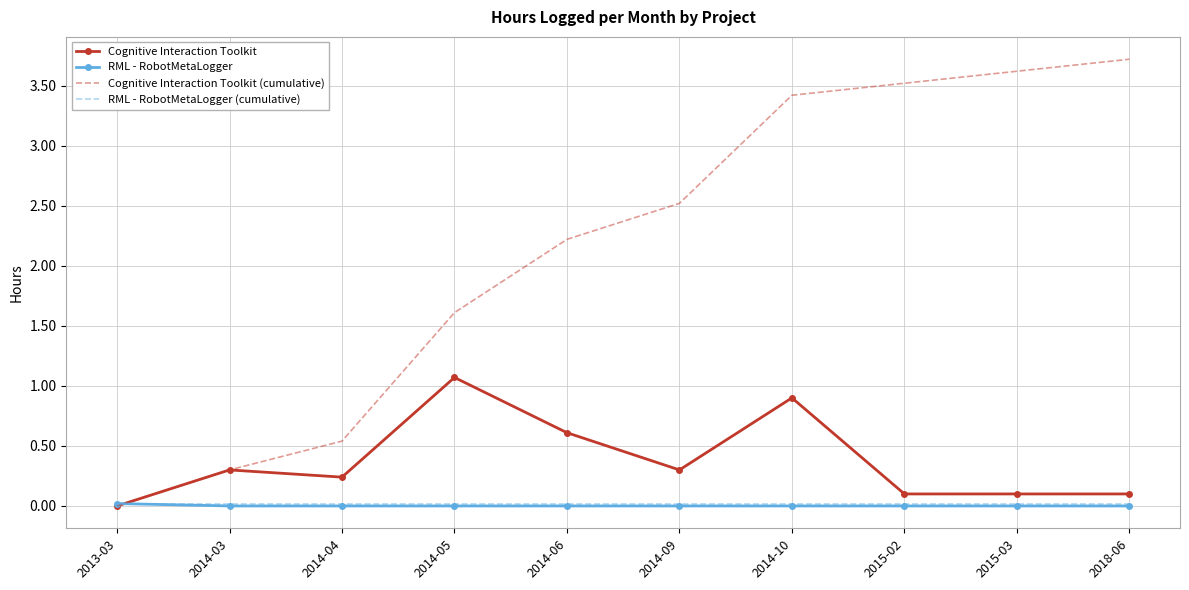

Where is Cognitive Interaction Toolkit (cumulative) nearest to the value 1?

2014-04